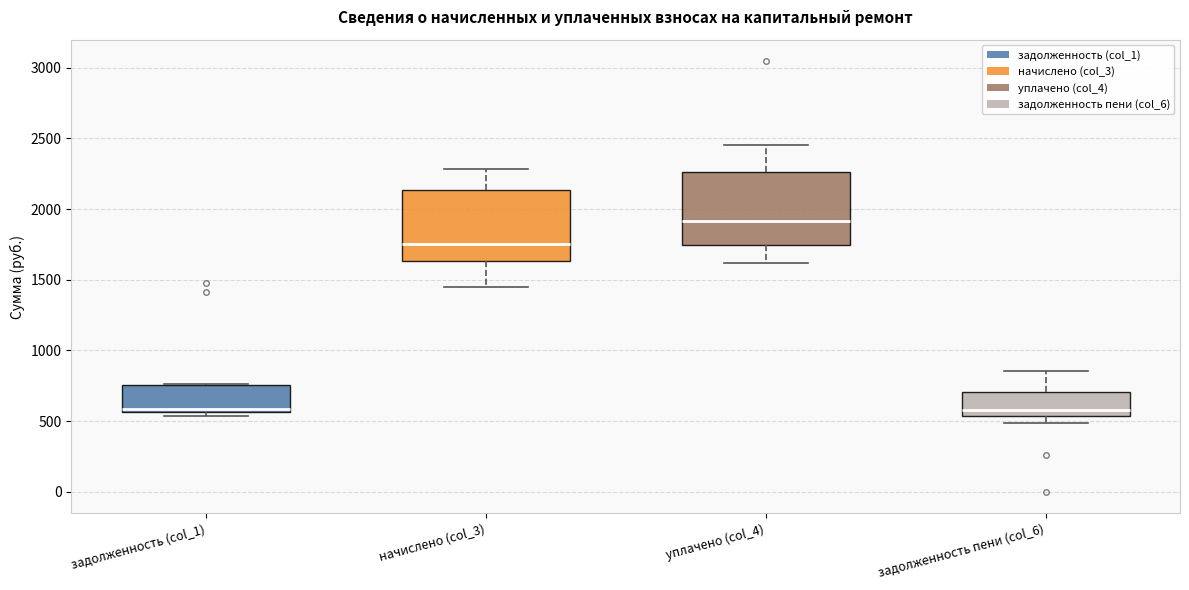

Where does the upper whisker of the box for задолженность пени (col_6) end on the y-axis? The values are not printed on the chart, so give them approximately, as read against the axis.

850